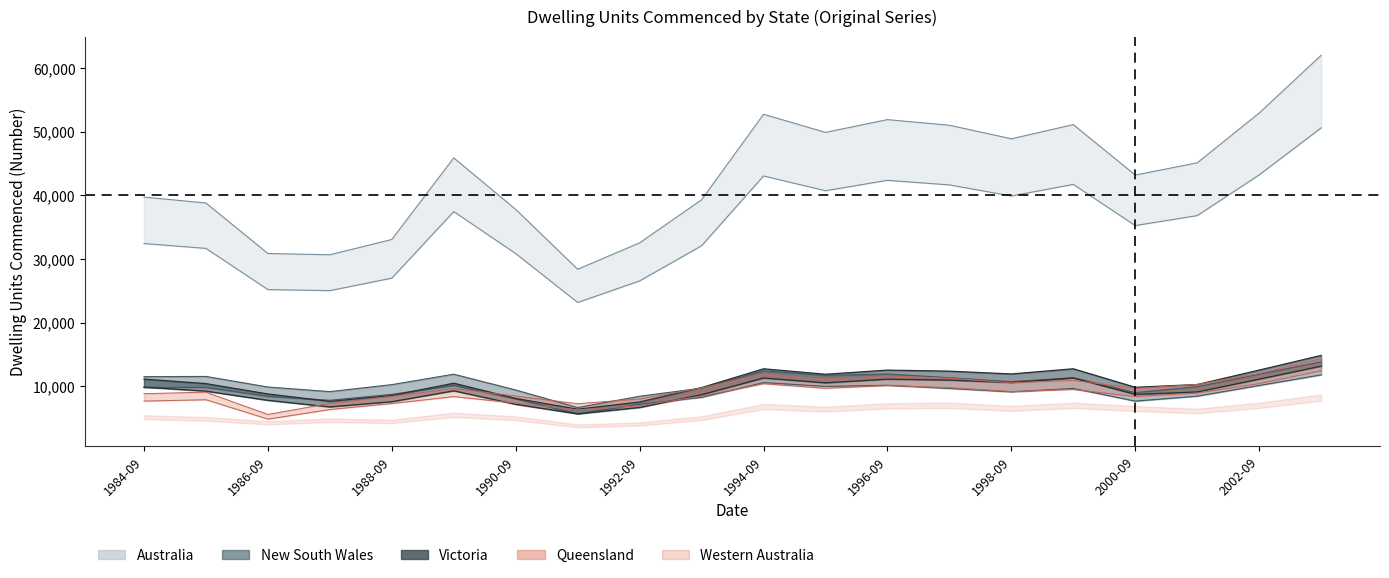

At how many categories does at least one series exceed 30885?

14